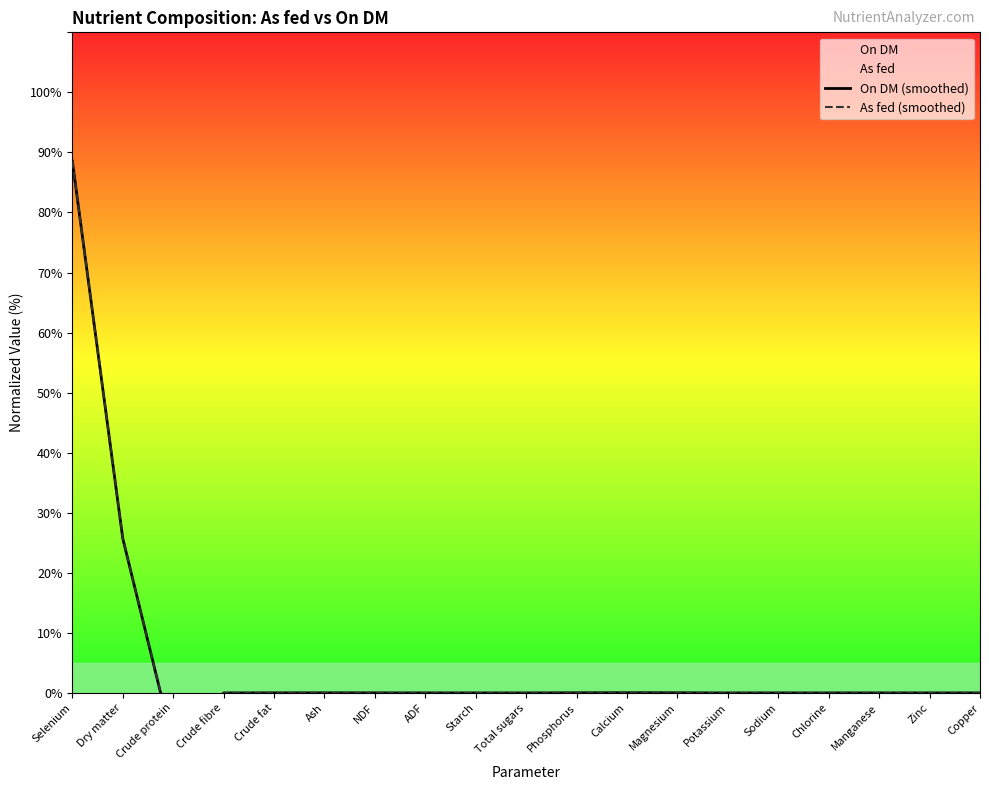

In On DM (smoothed), how many points are lower than both neighbors (excluding endpoints)?

4